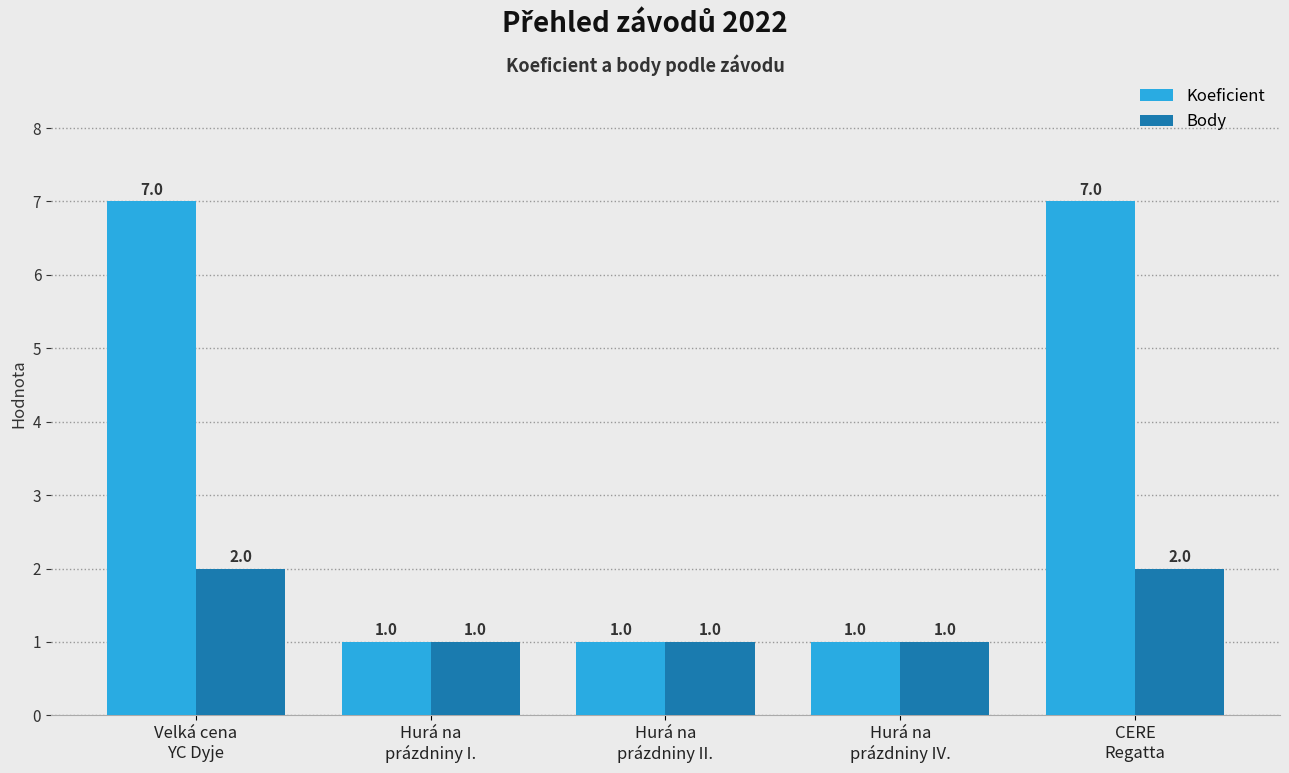

Which series has the widest spread of values?

Koeficient